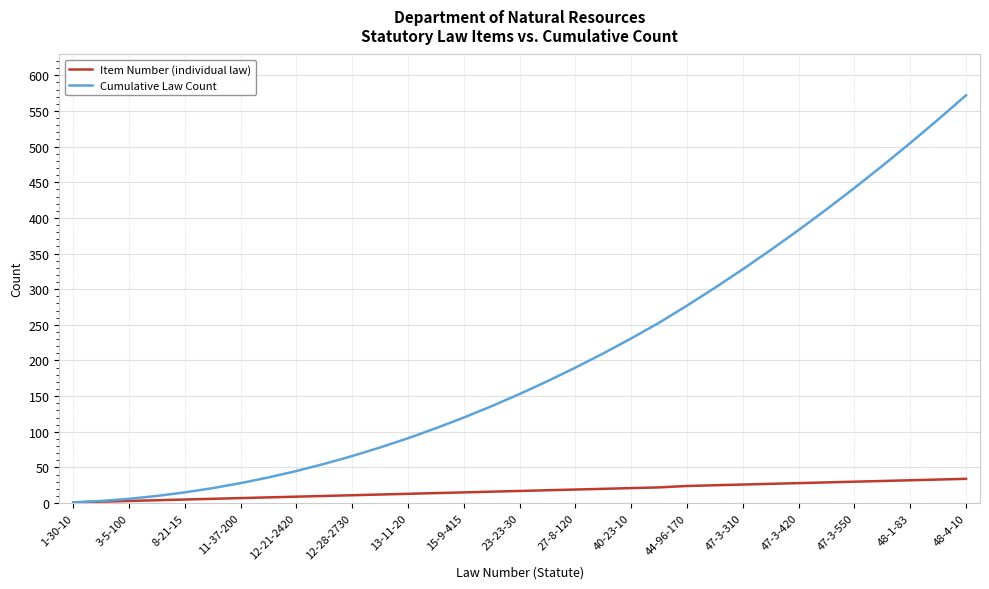

List the series in order of their peak value, lowest first.

Item Number (individual law), Cumulative Law Count